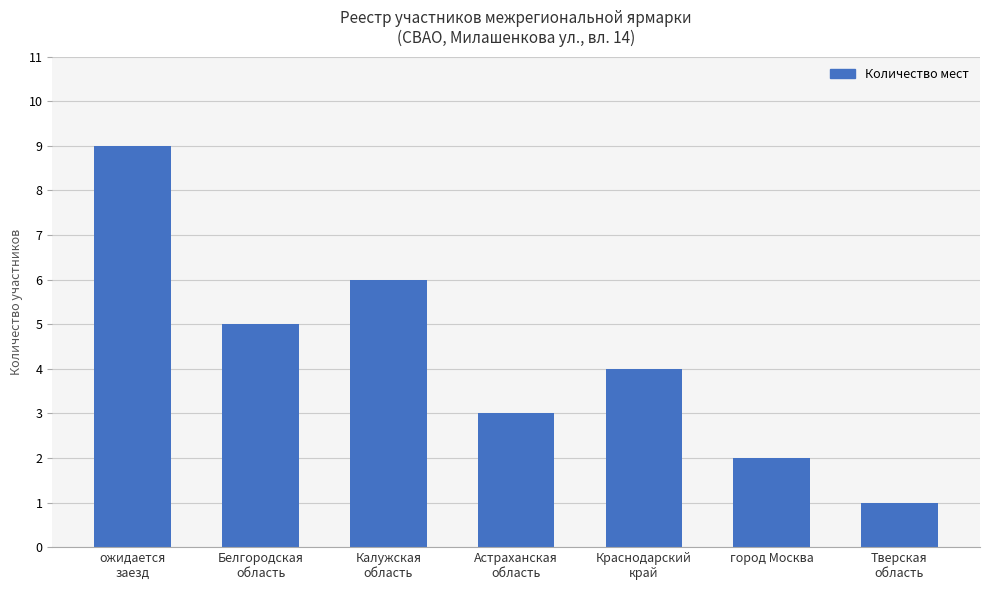

What is the value of the 4th bar from the left?

3